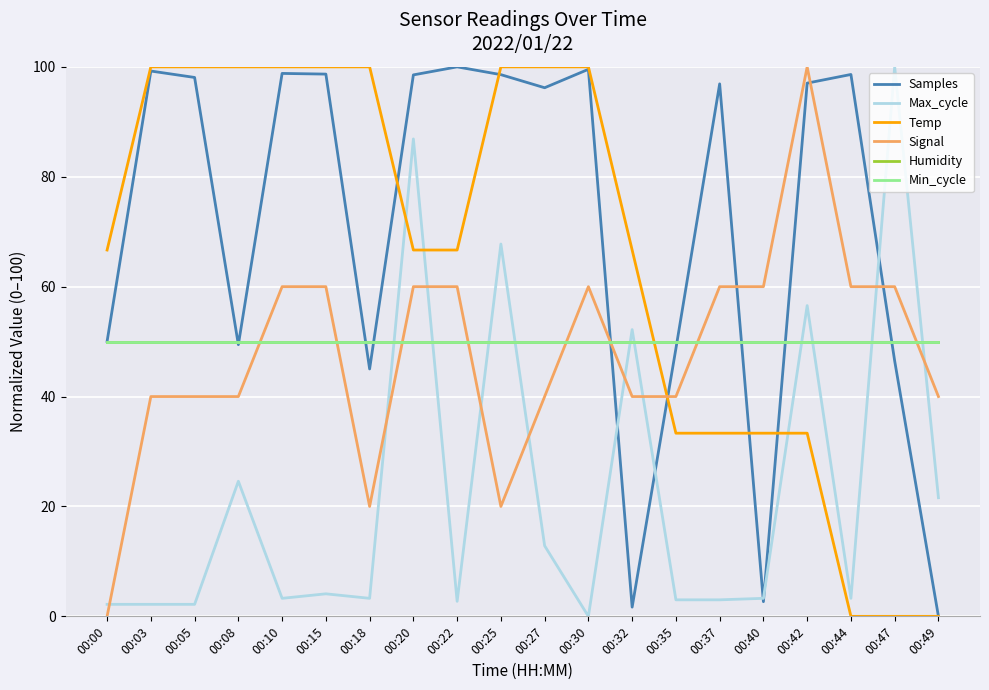

At which label does Samples first exceed 97?

00:03